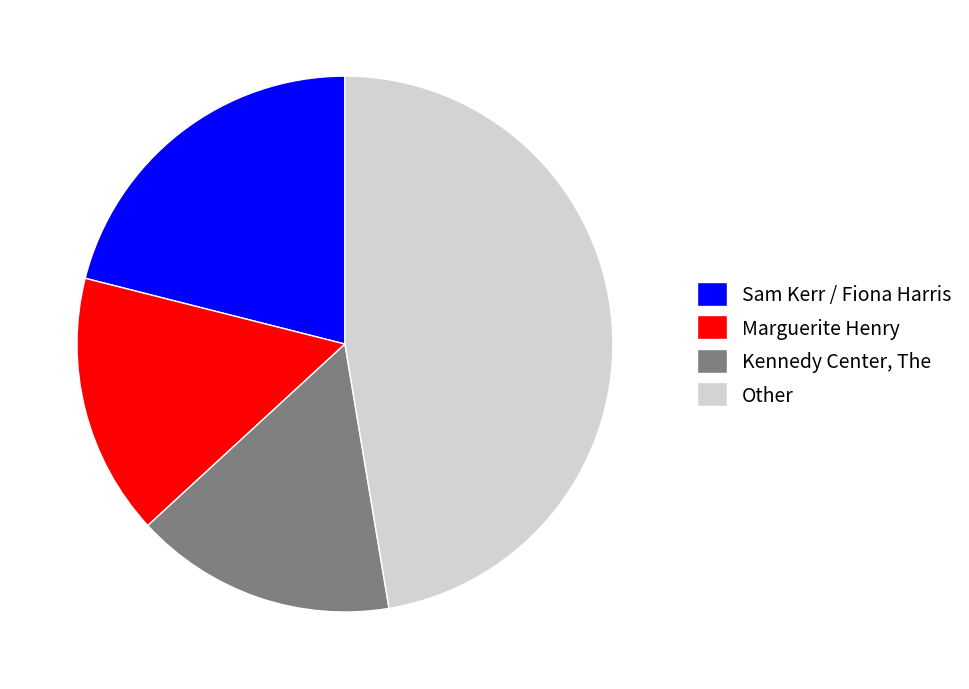

What is the largest slice in the pie chart?

Other